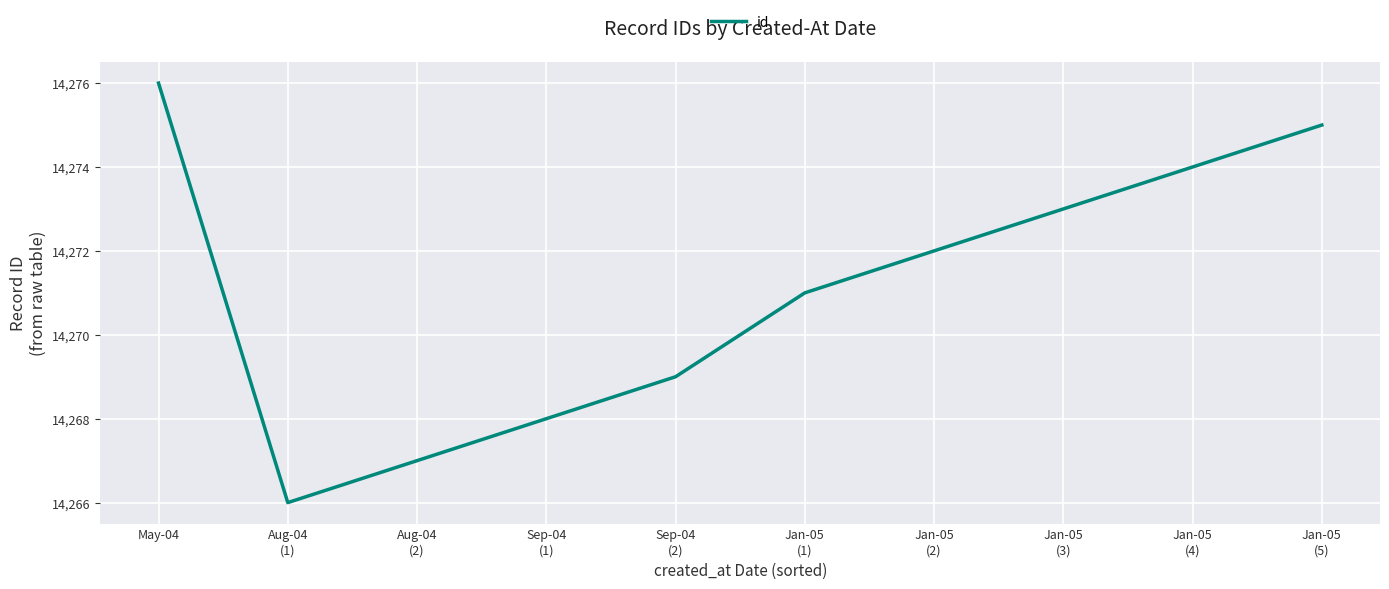

What is the greatest value displayed?

14276